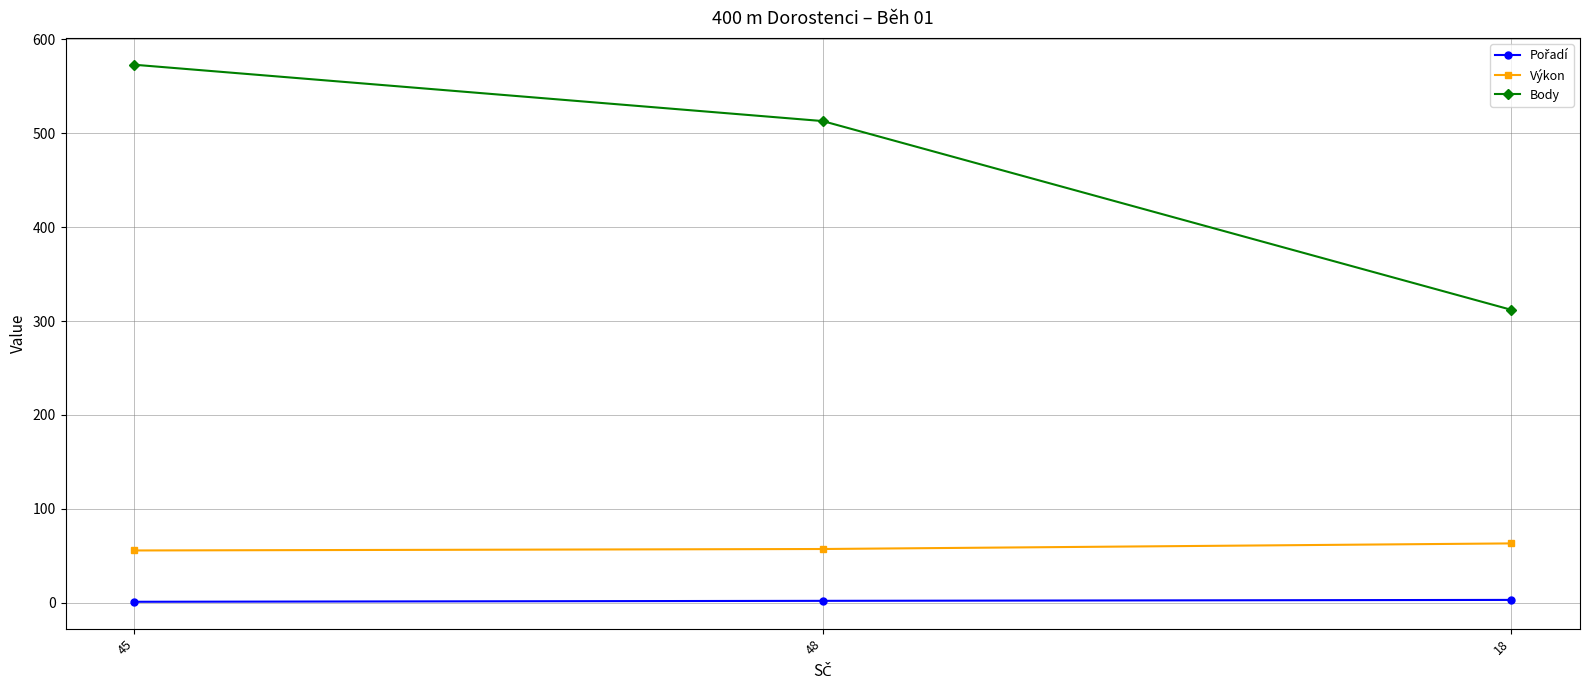

How many data points in Výkon are less than 57?

1